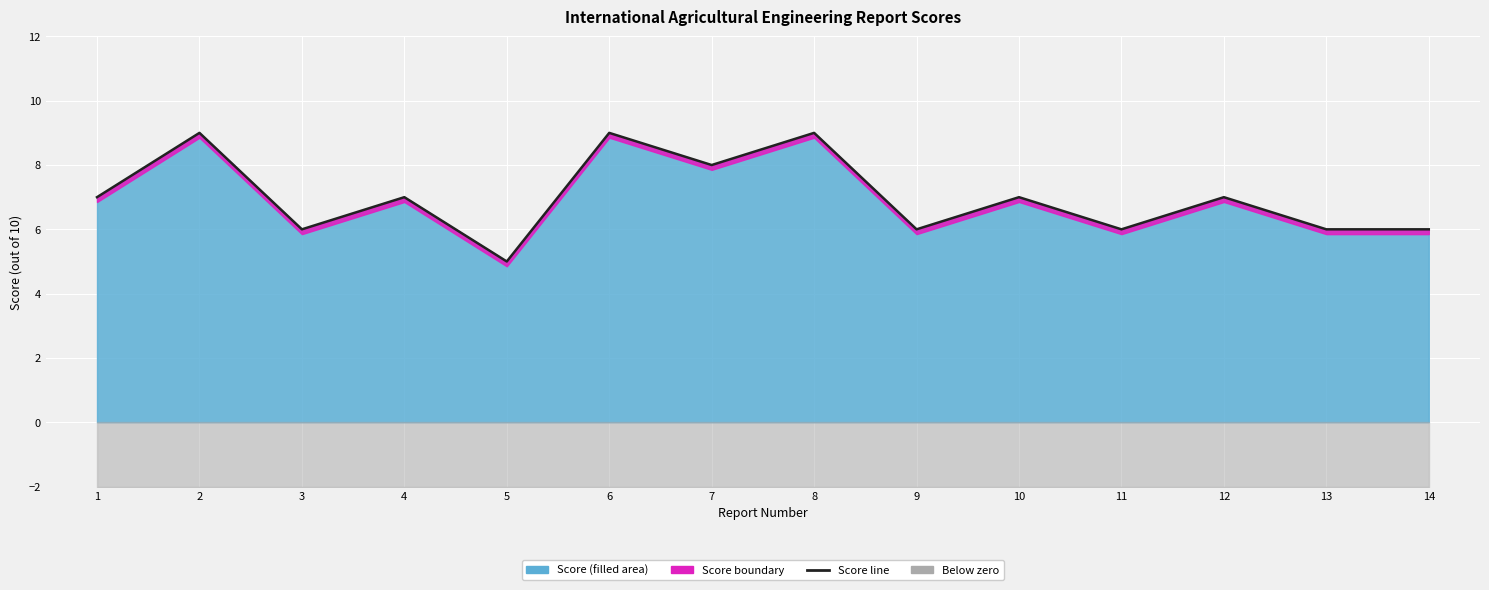

At which category does the chart reach its peak across all series?

2